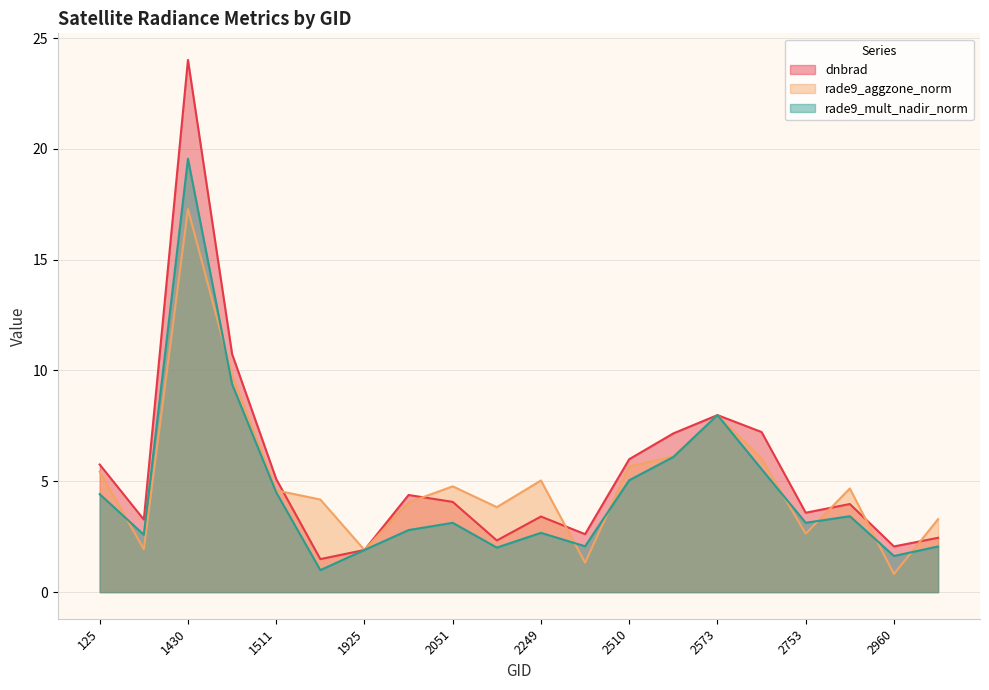

Reading left to right, transcribe all the data shown in this chart.

dnbrad: 5.8	3.3	24.0	10.7	5.1	1.5	1.9	4.4	4.1	2.3	3.4	2.6	6.0	7.2	8.0	7.2	3.6	4.0	2.1	2.5
rade9_aggzone_norm: 5.4	1.9	17.3	9.8	4.6	4.2	1.9	4.0	4.8	3.8	5.0	1.3	5.7	6.1	8.0	6.0	2.6	4.7	0.8	3.3
rade9_mult_nadir_norm: 4.4	2.6	19.6	9.4	4.5	1.0	1.9	2.8	3.1	2.0	2.7	2.1	5.0	6.1	8.0	5.5	3.1	3.4	1.6	2.1